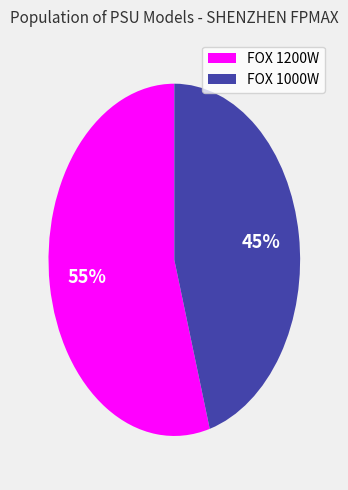

To the nearest percent, what is the average slice percentage?

50%